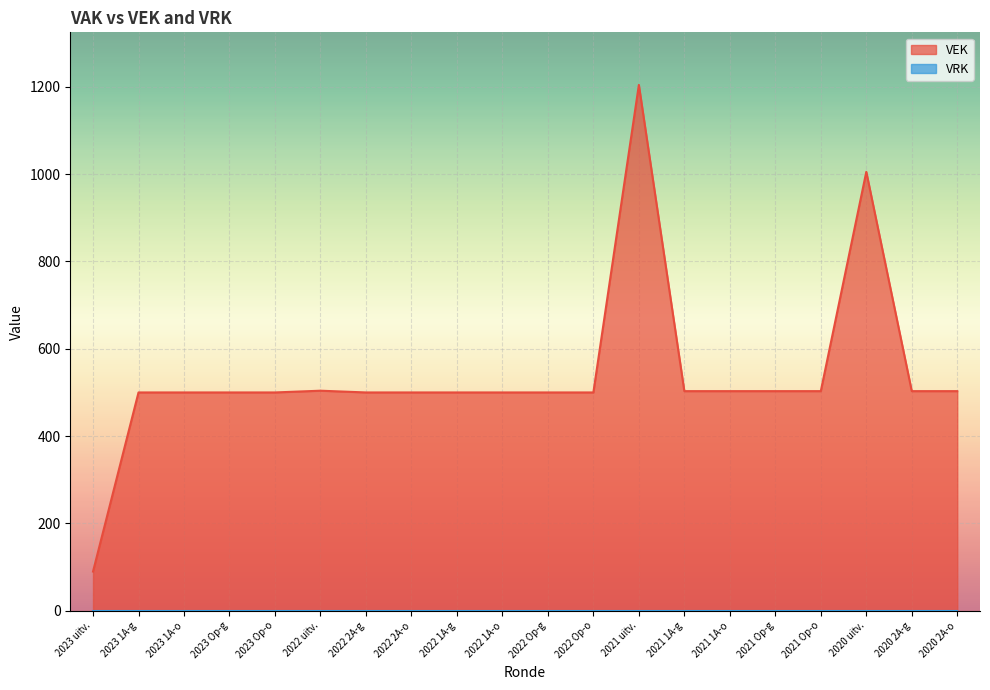

Which series has the widest spread of values?

VEK